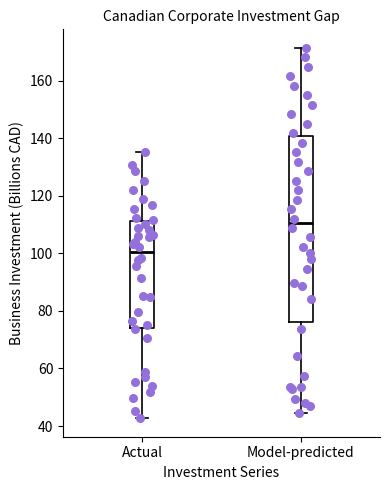

Comparing the boxes themselves (not the whiskers), which one is the tallest?

Model-predicted